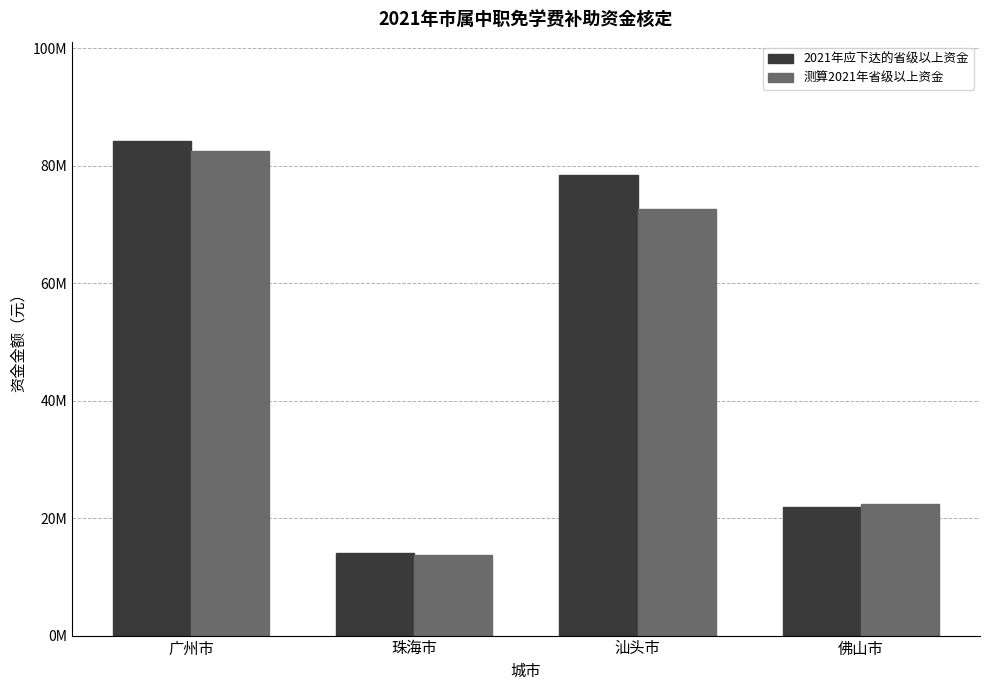

Rank the categories by 2021年应下达的省级以上资金 value from lowest to highest.

珠海市, 佛山市, 汕头市, 广州市